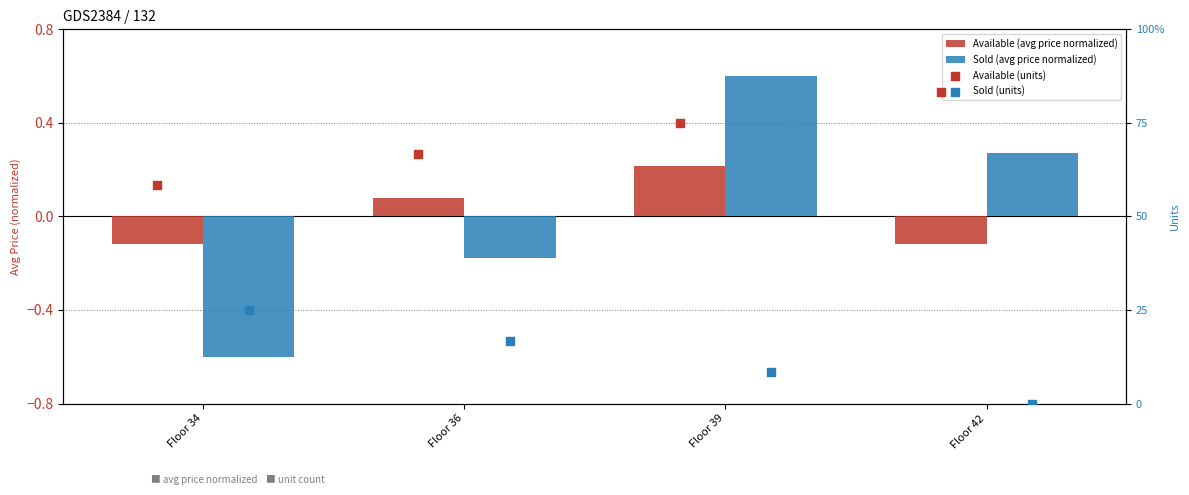

What are all the series names shown in the legend?

Available (avg price normalized), Sold (avg price normalized), Available (units), Sold (units)